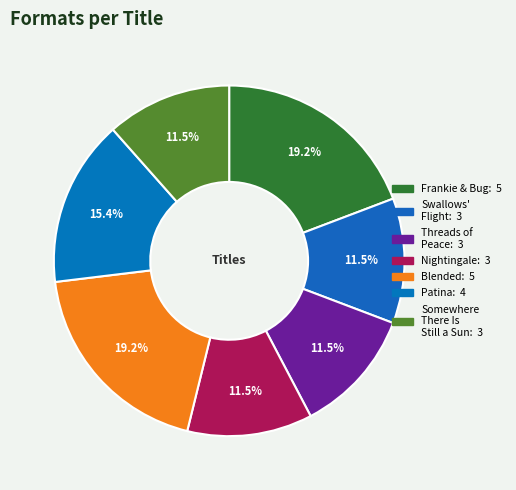

Does Blended account for over 50% of the chart?

No